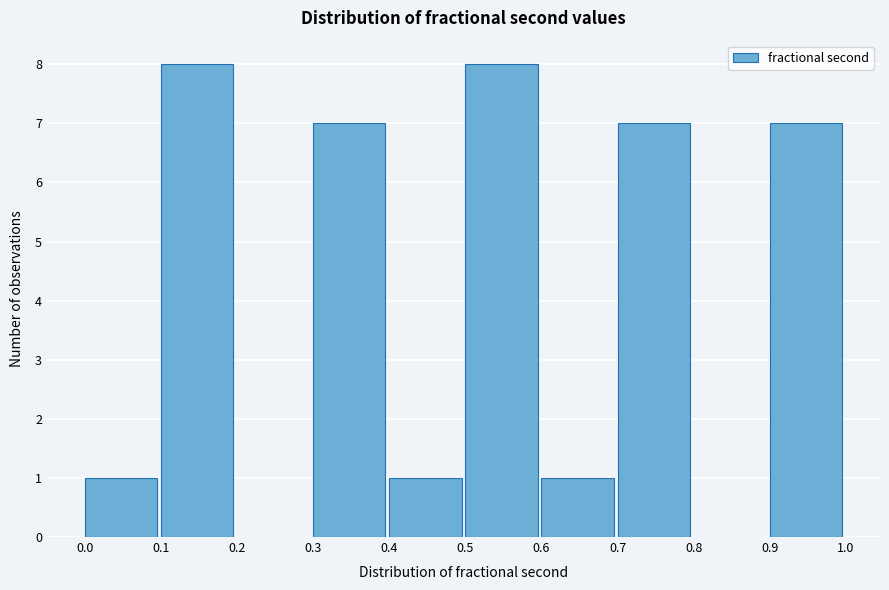

What is the height of the bar covering 0.6 to 0.7 on the x-axis? The values are not printed on the chart, so give them approximately, as read against the axis.

1